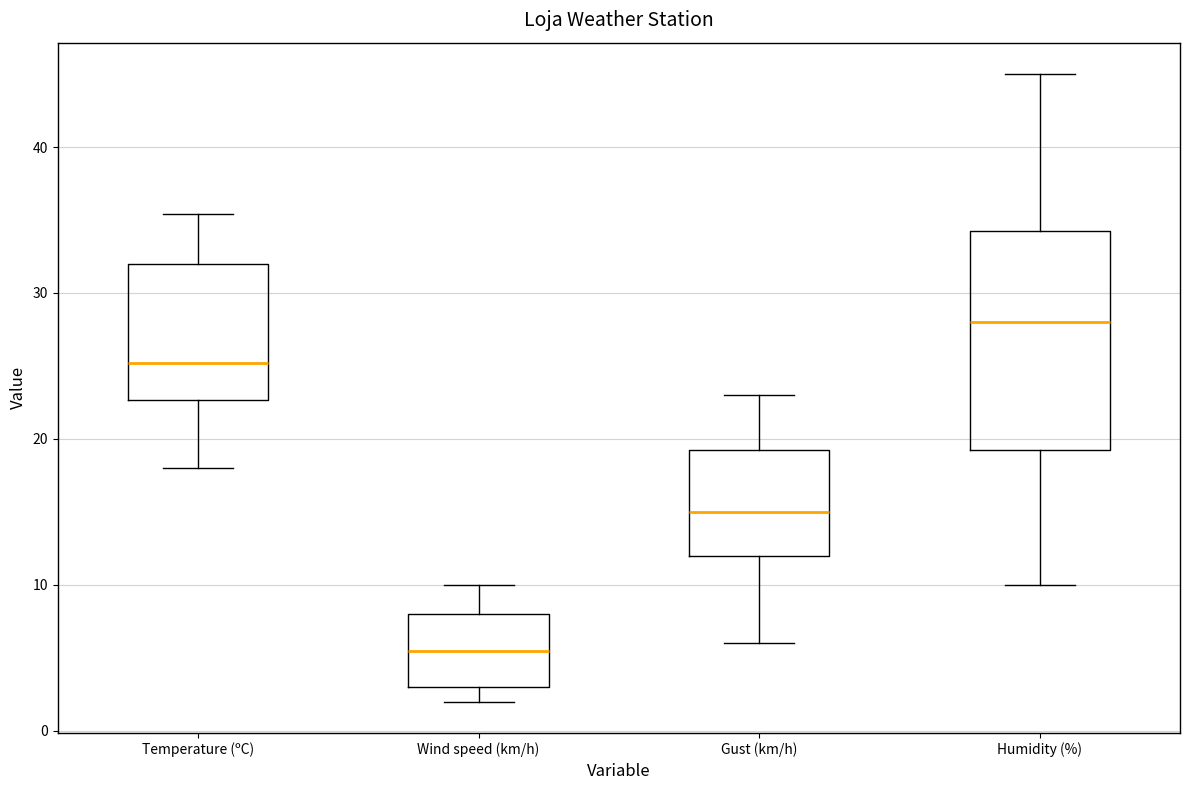

Which box's median line is the lowest?

Wind speed (km/h)